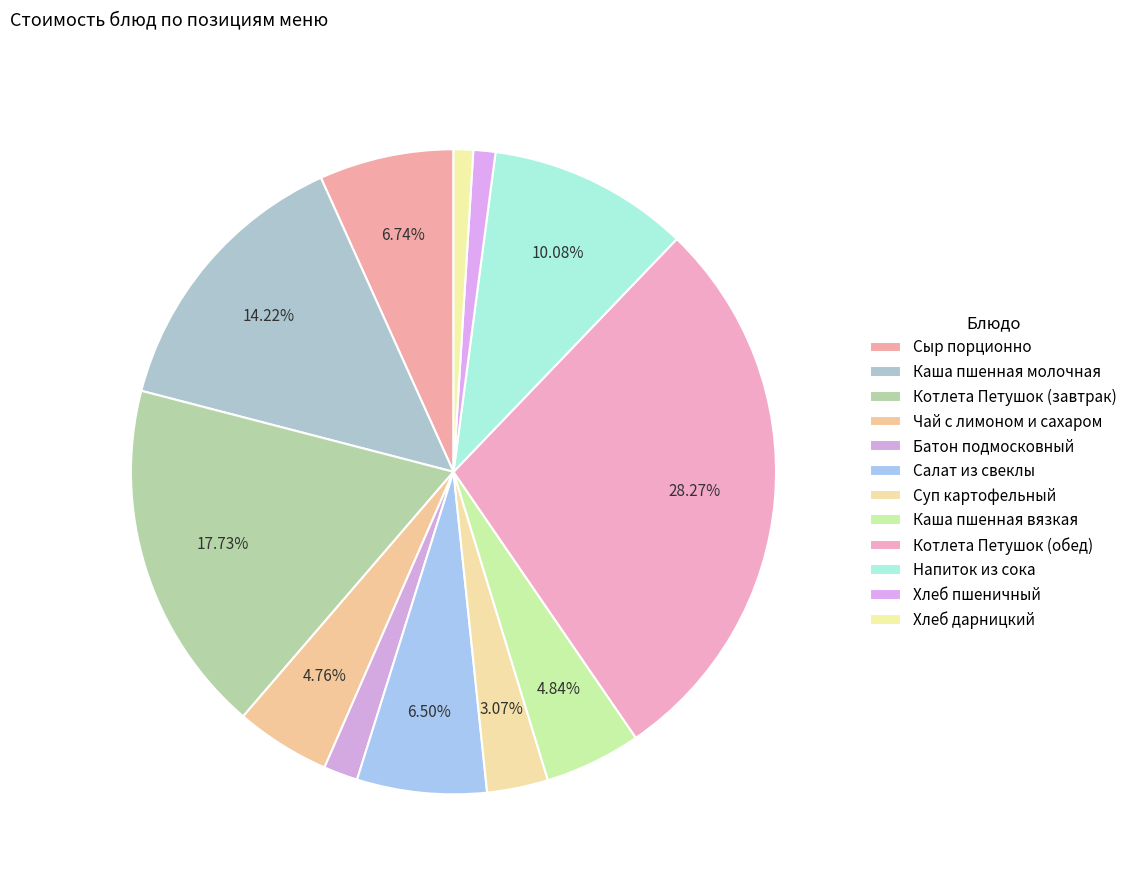

What is the ratio of the value at Котлета Петушок (завтрак) to the value at Сыр порционно?

2.6